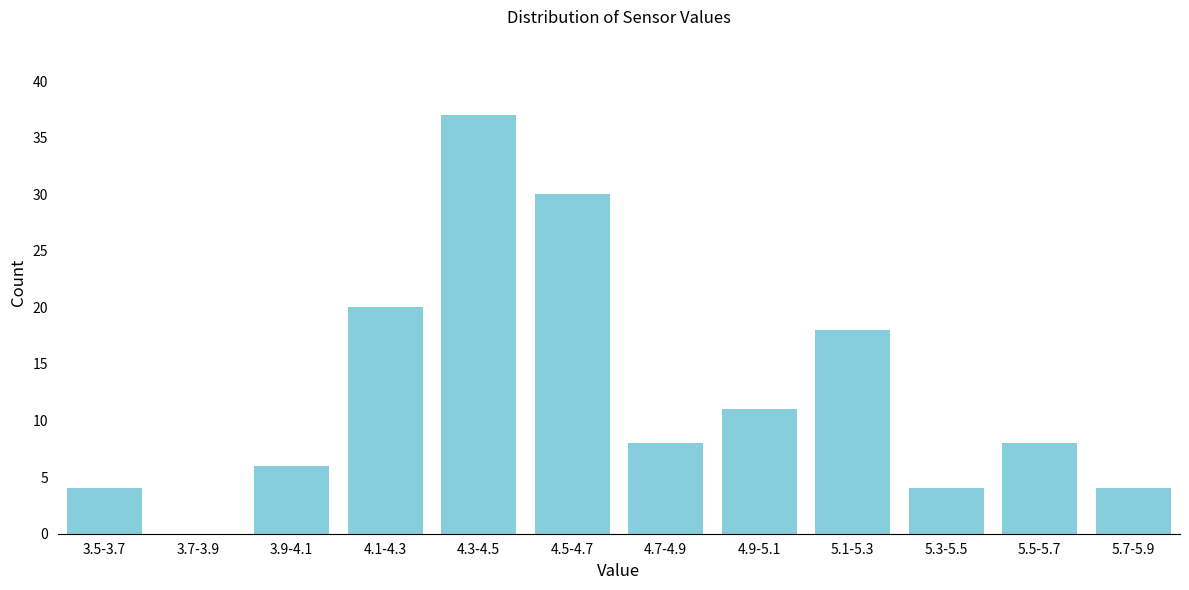

Reading left to right, what are all the values shown in this chart?

3.5-3.7=4	3.7-3.9=0	3.9-4.1=6	4.1-4.3=20	4.3-4.5=37	4.5-4.7=30	4.7-4.9=8	4.9-5.1=11	5.1-5.3=18	5.3-5.5=4	5.5-5.7=8	5.7-5.9=4